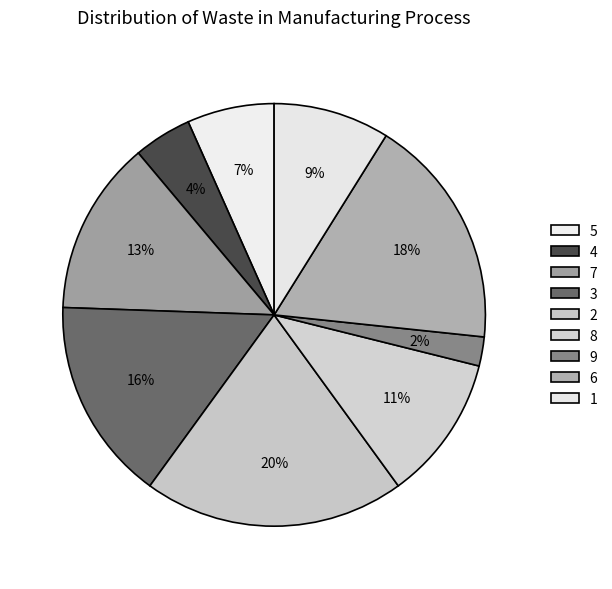

Between 3 and 6, which is larger?

6